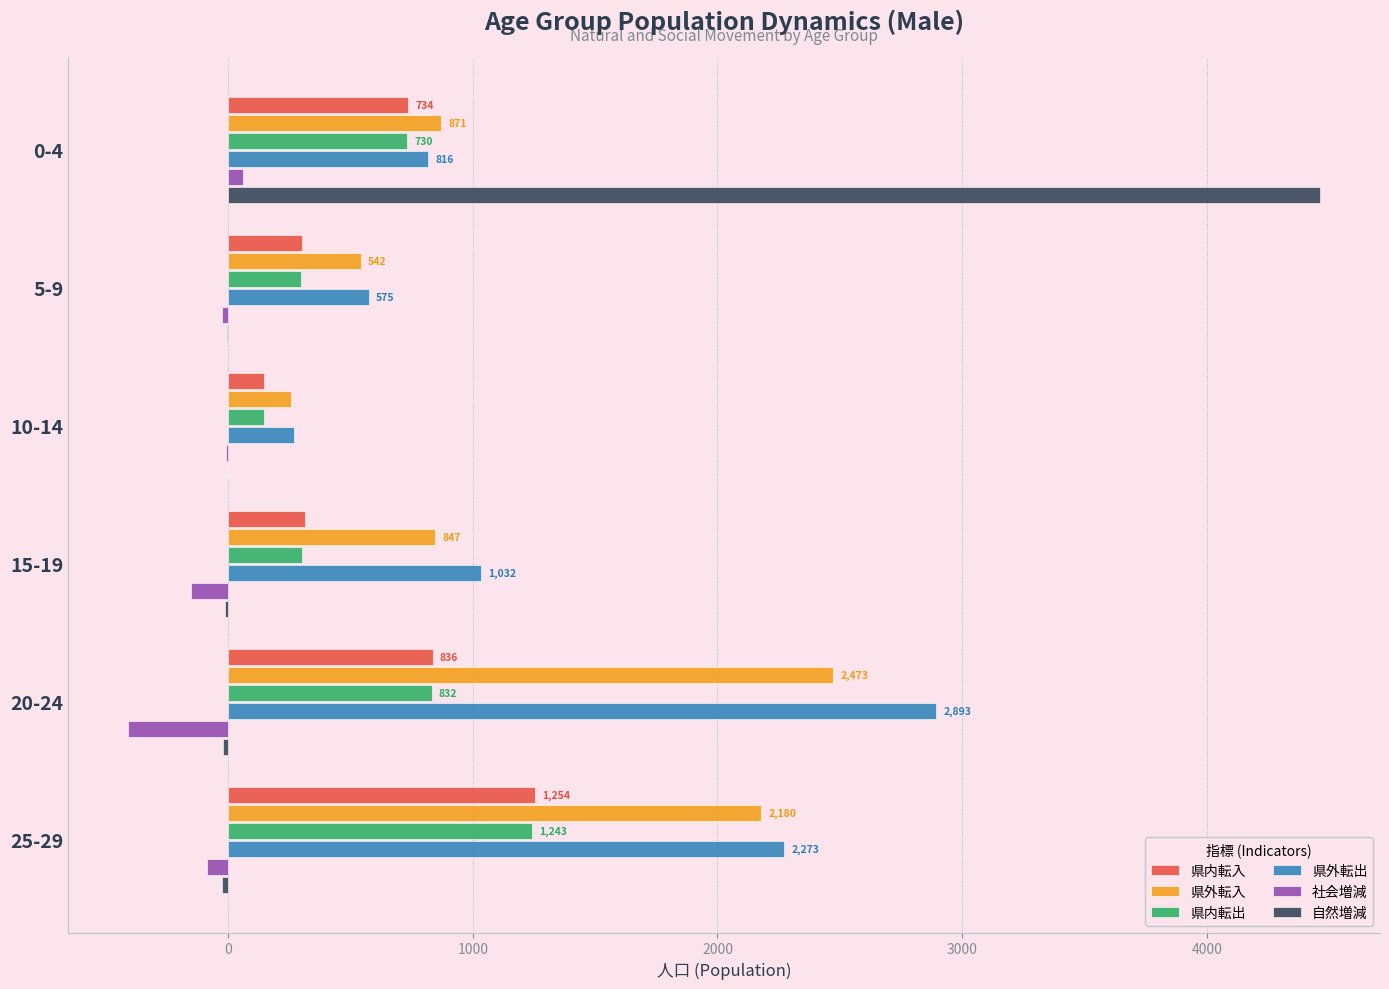

What is the sum of all 県内転出 values?

3551